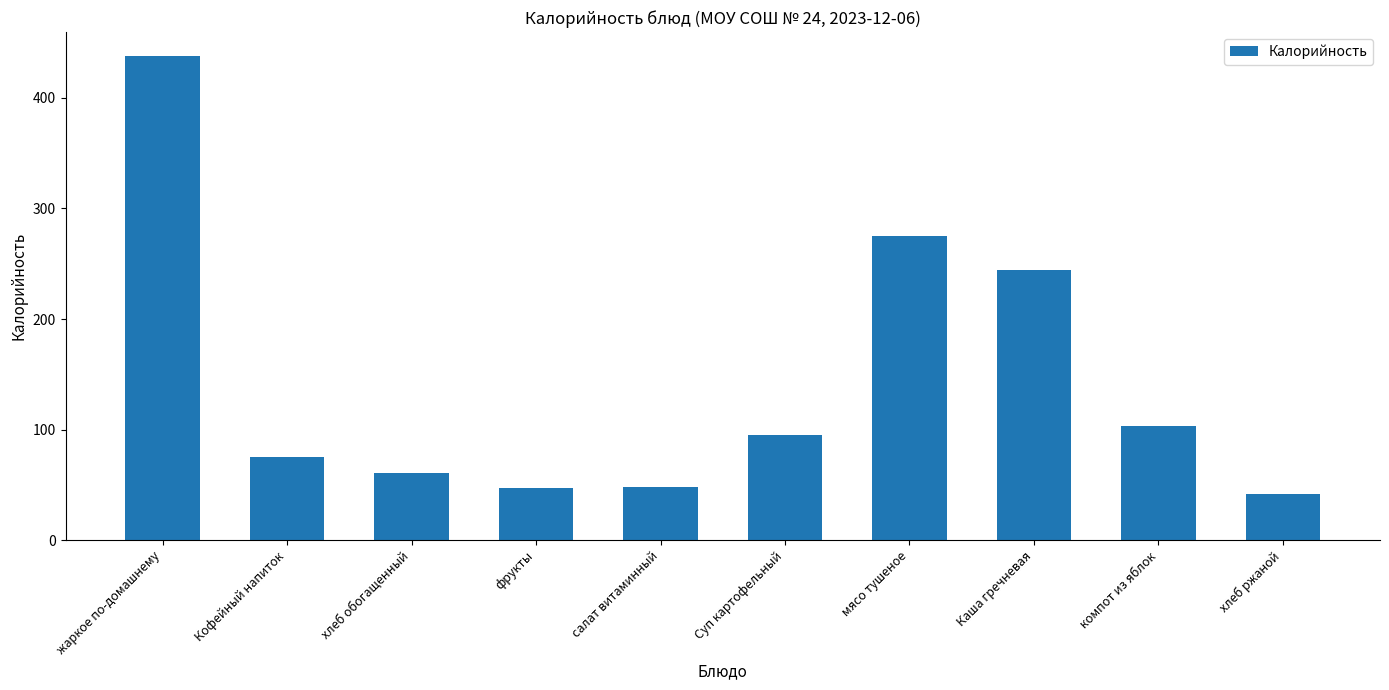

The value at хлеб обогащенный is 60.3. True or false?

True